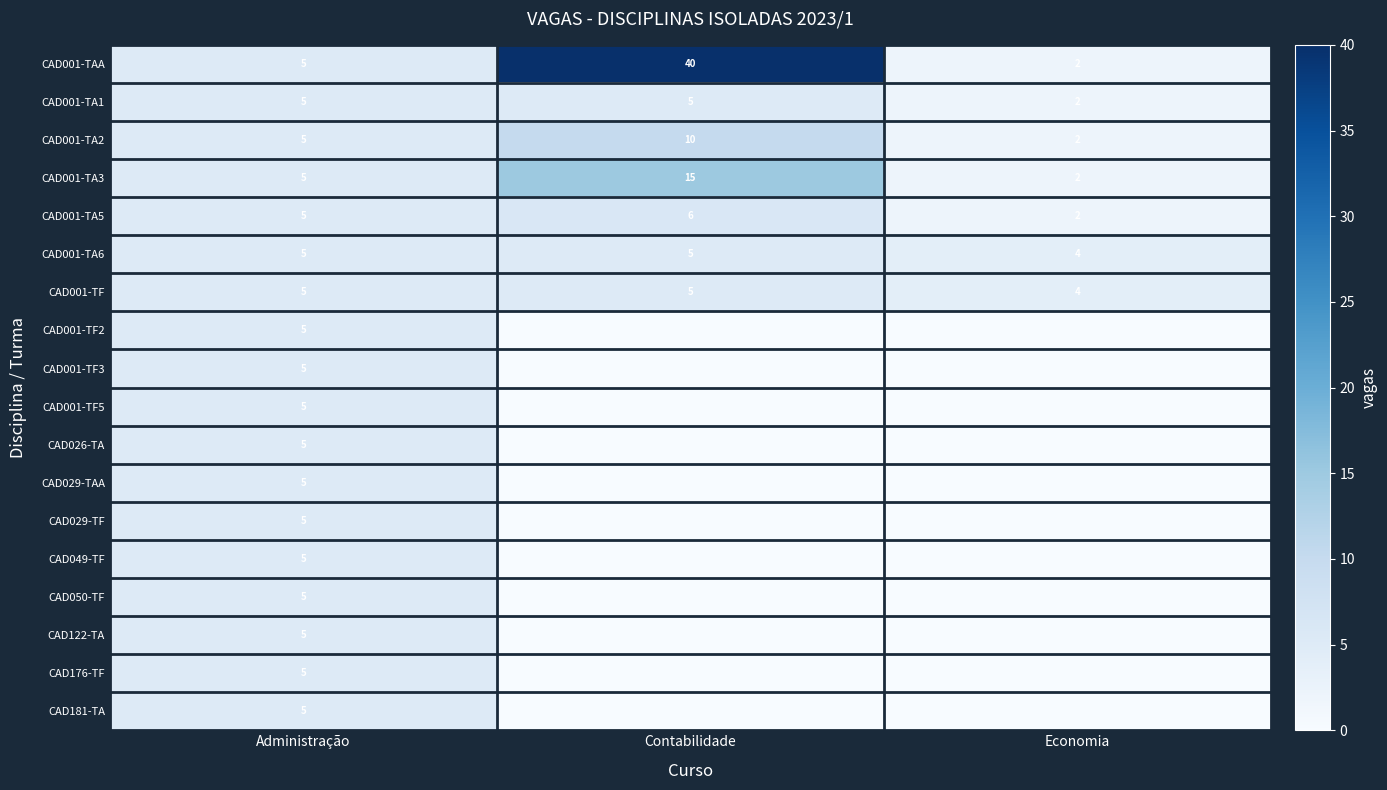

True or false: CAD001-TA1 has a value of 5 at Administração.

True